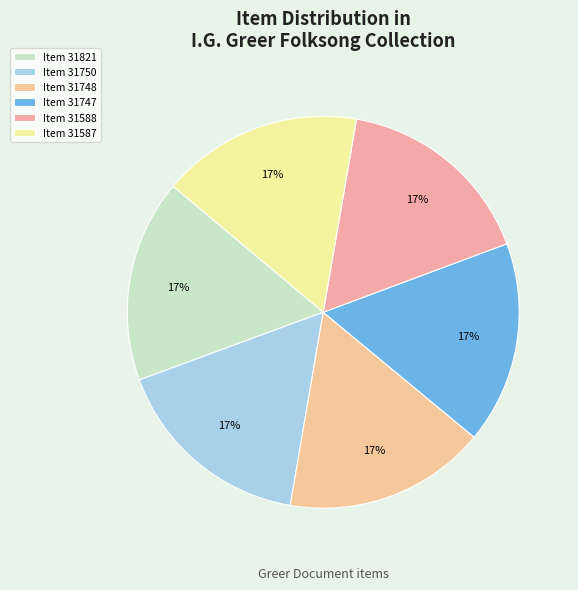

Does any single category account for the majority?

No